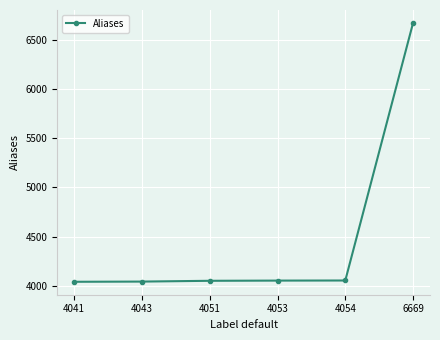

Which category has the highest value across all series?

6669